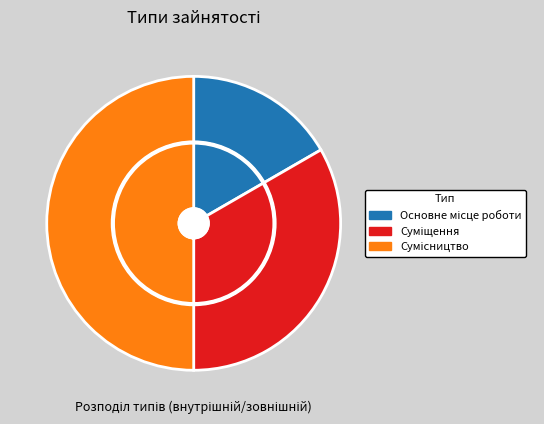

To the nearest percent, what is the difference between the Суміщення and Сумісництво slice percentages?

17%